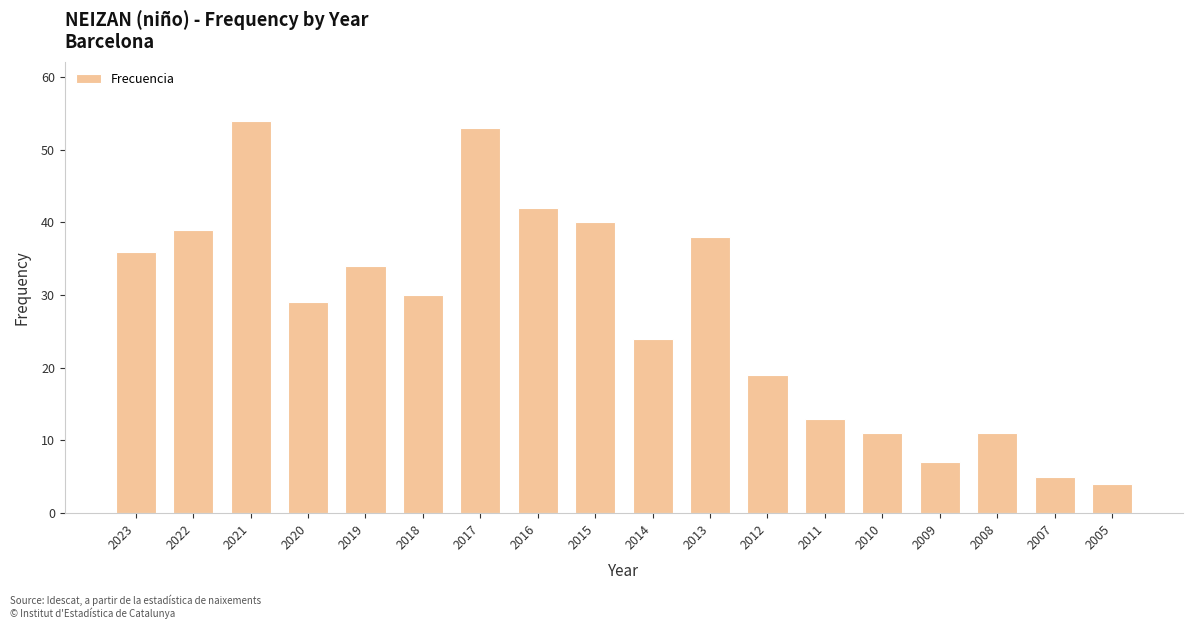

Does the chart contain any negative values?

No